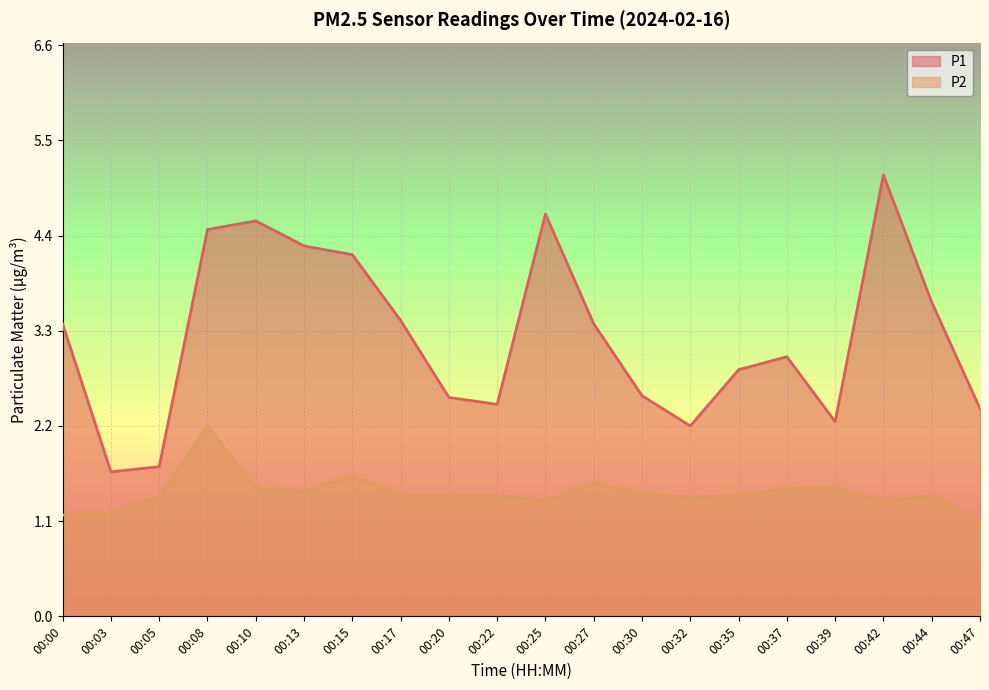

What is the difference between the highest and lowest values at 00:20?

1.1